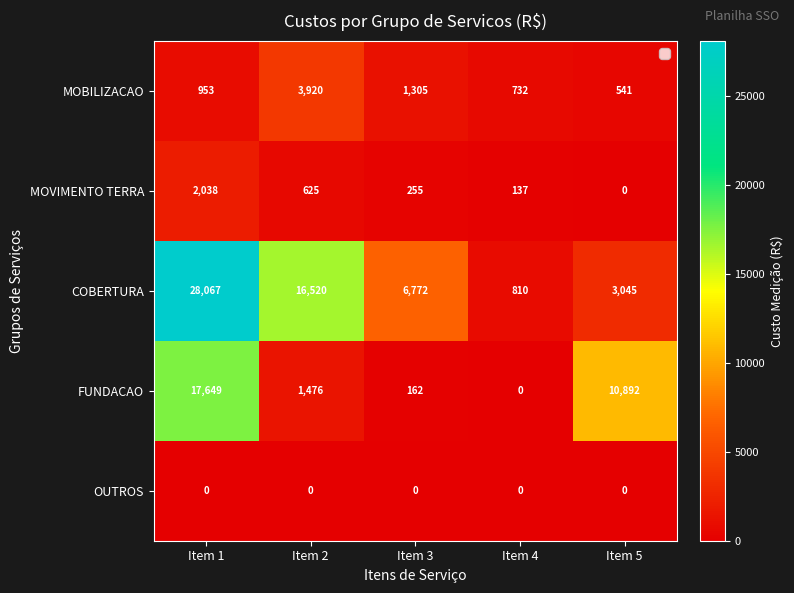

Count the number of data series in this chart.

5